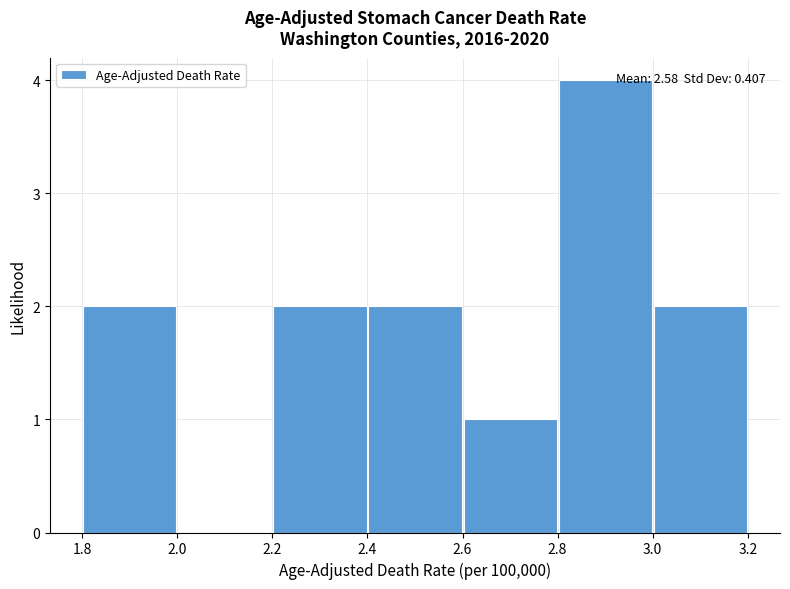

Over which range of the x-axis is the bar tallest?

2.8 to 3.0